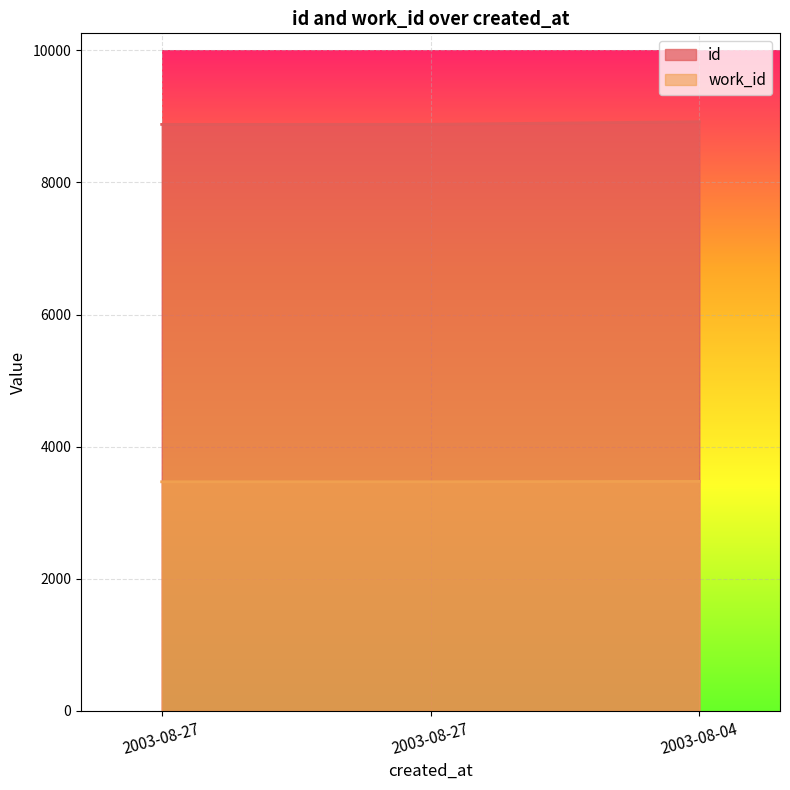

What is the sum of all work_id values?

10410